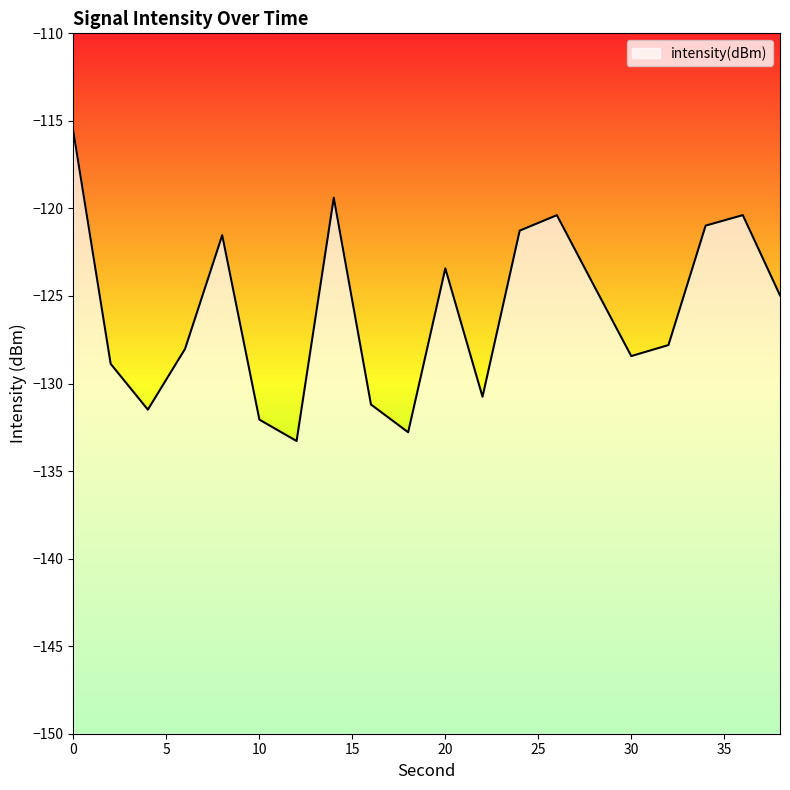

How many lines are shown in the chart?

1